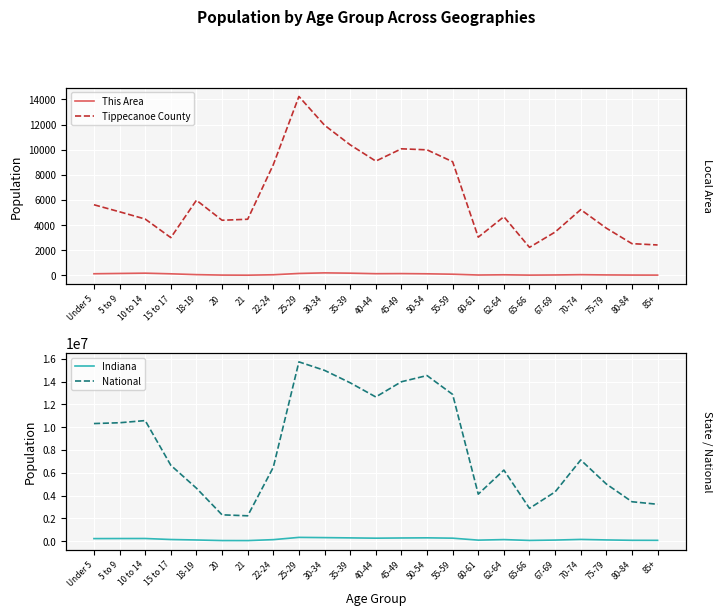

What is the label of the 10th point from the right?

50-54